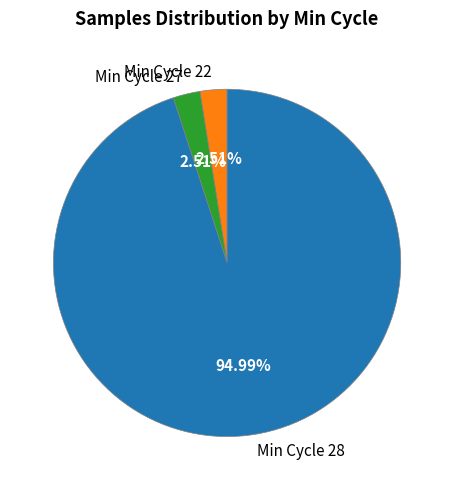

How many segments does this pie chart have?

3